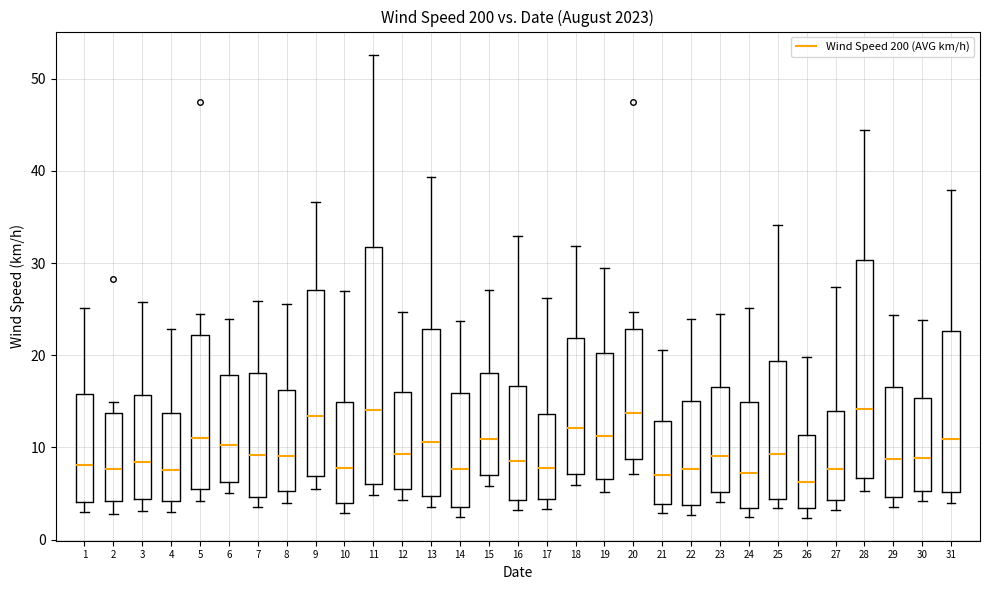

Comparing the boxes themselves (not the whiskers), which one is the tallest?

11